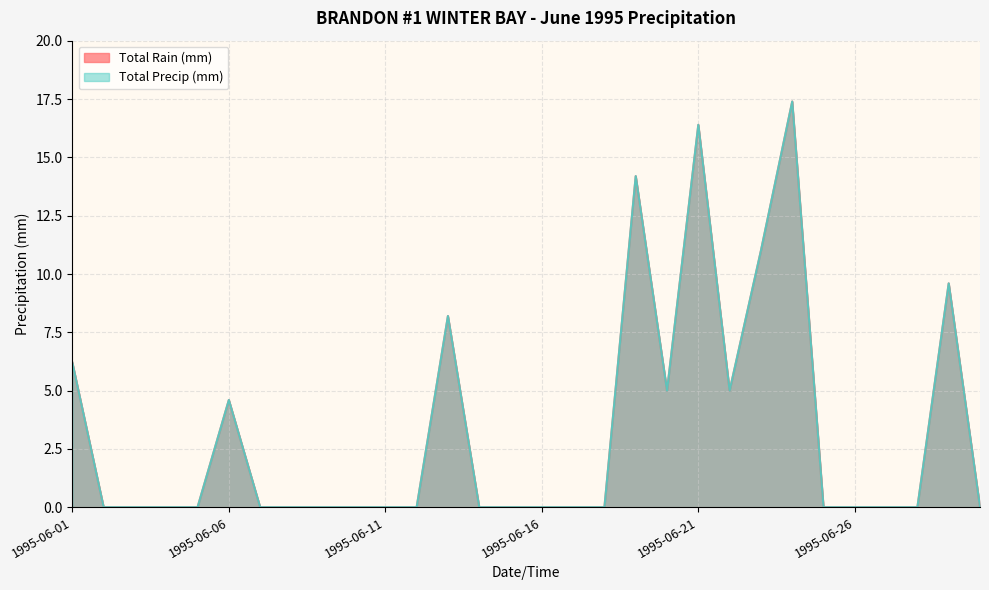

Is the value of Total Precip (mm) at 1995-06-02 greater than the value of Total Rain (mm) at 1995-06-20?

No